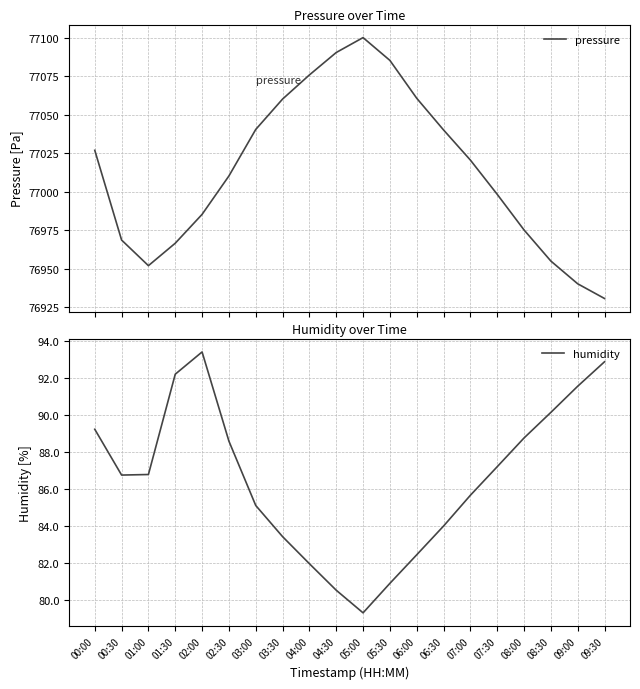

Does the chart have visible grid lines?

Yes